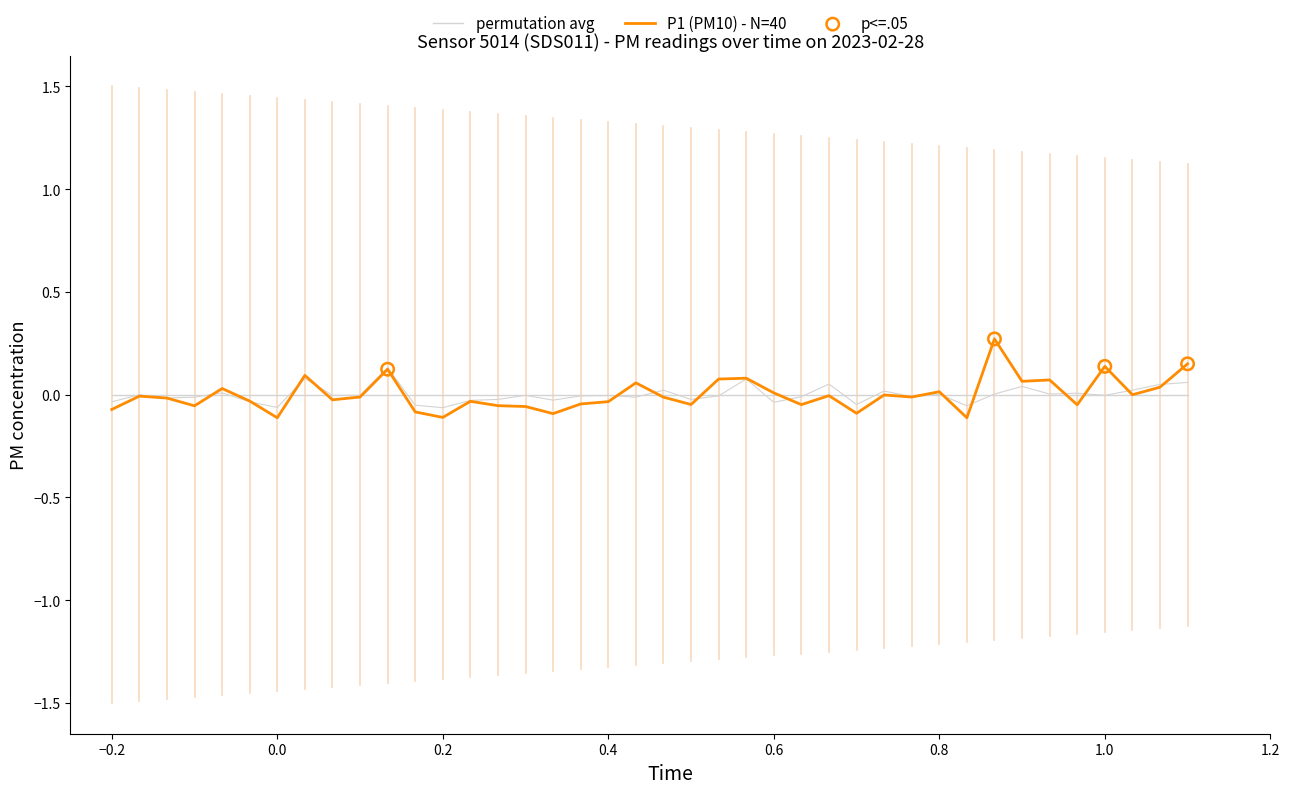

Which series contains the lowest Y value?

P1